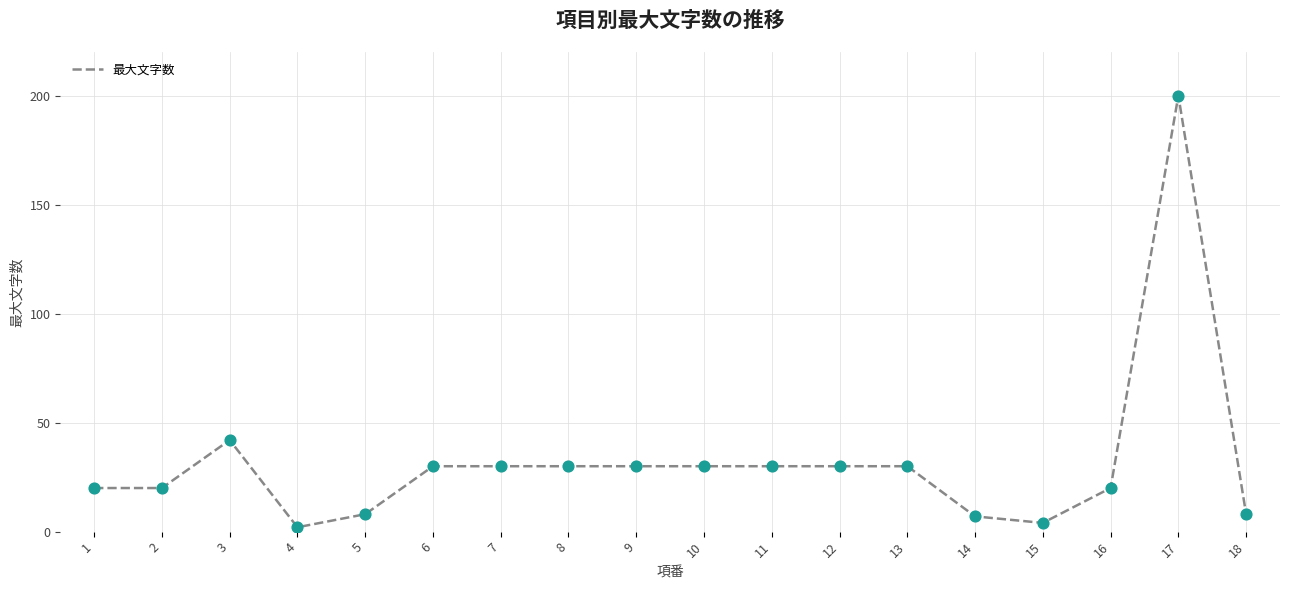

What is the change in value from 8 to 17?

+170